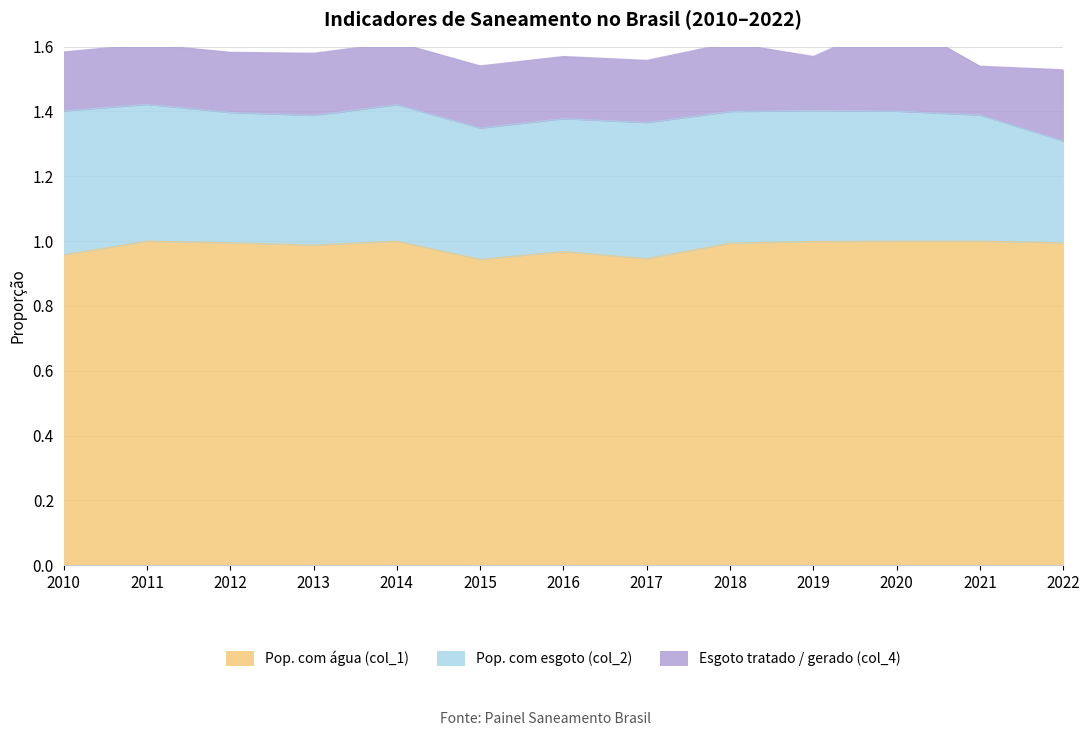

At how many categories does at least one series exceed 0?

13